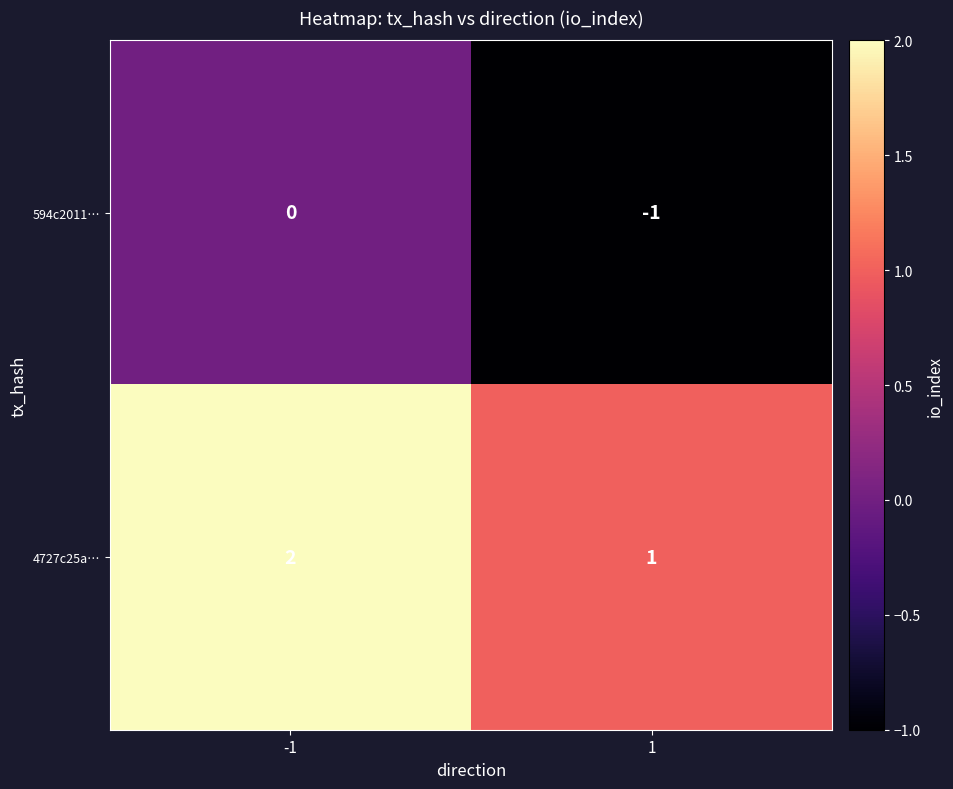

At which category is the sum across all series the highest?

-1